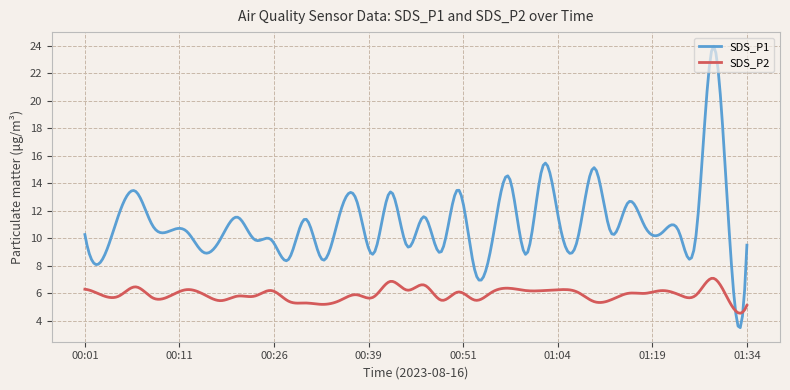

List the series in order of their overall mean, highest first.

SDS_P1, SDS_P2